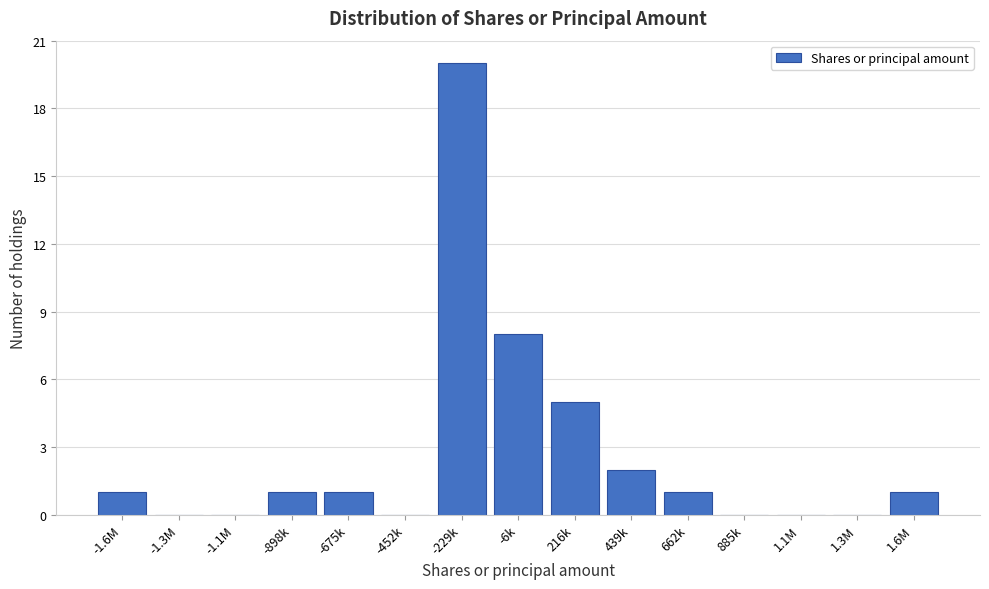

Reading left to right, extract all data points from this chart.

-1.6M=1	-1.3M=0	-1.1M=0	-898k=1	-675k=1	-452k=0	-229k=20	-6k=8	216k=5	439k=2	662k=1	885k=0	1.1M=0	1.3M=0	1.6M=1